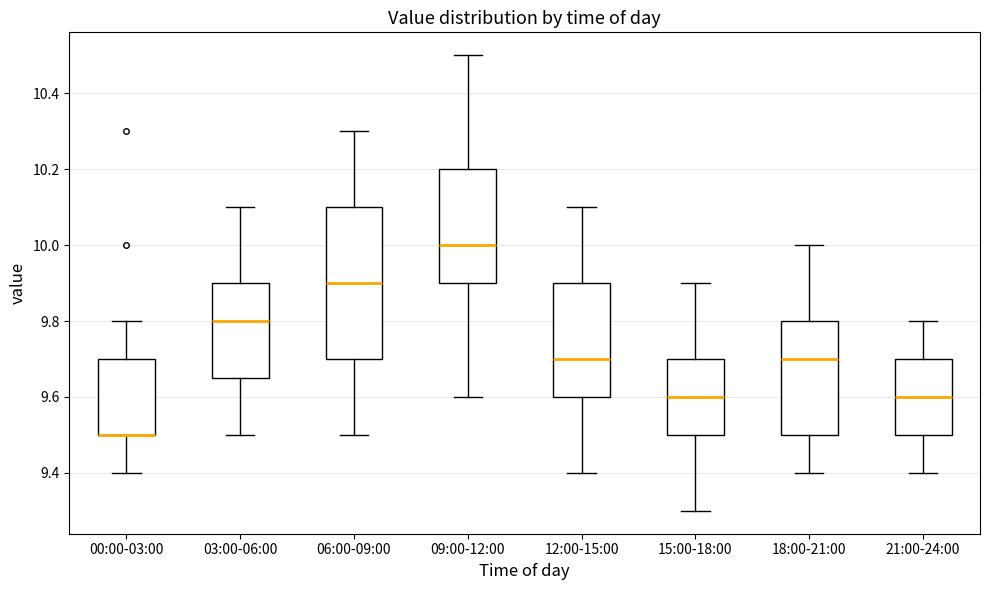

Comparing the boxes themselves (not the whiskers), which one is the tallest?

06:00-09:00